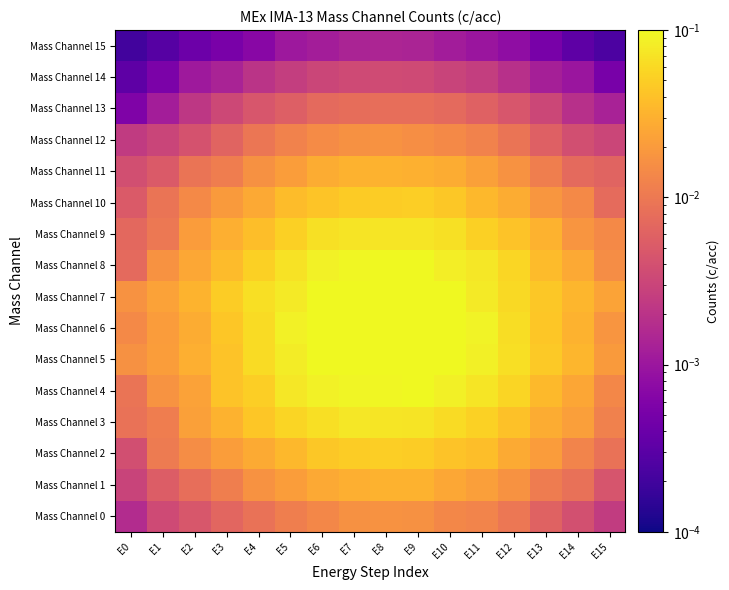

Rank the series by their maximum value, from highest to lowest.

Mass Channel 6, Mass Channel 5, Mass Channel 7, Mass Channel 8, Mass Channel 4, Mass Channel 3, Mass Channel 9, Mass Channel 2, Mass Channel 10, Mass Channel 1, Mass Channel 11, Mass Channel 12, Mass Channel 0, Mass Channel 13, Mass Channel 14, Mass Channel 15